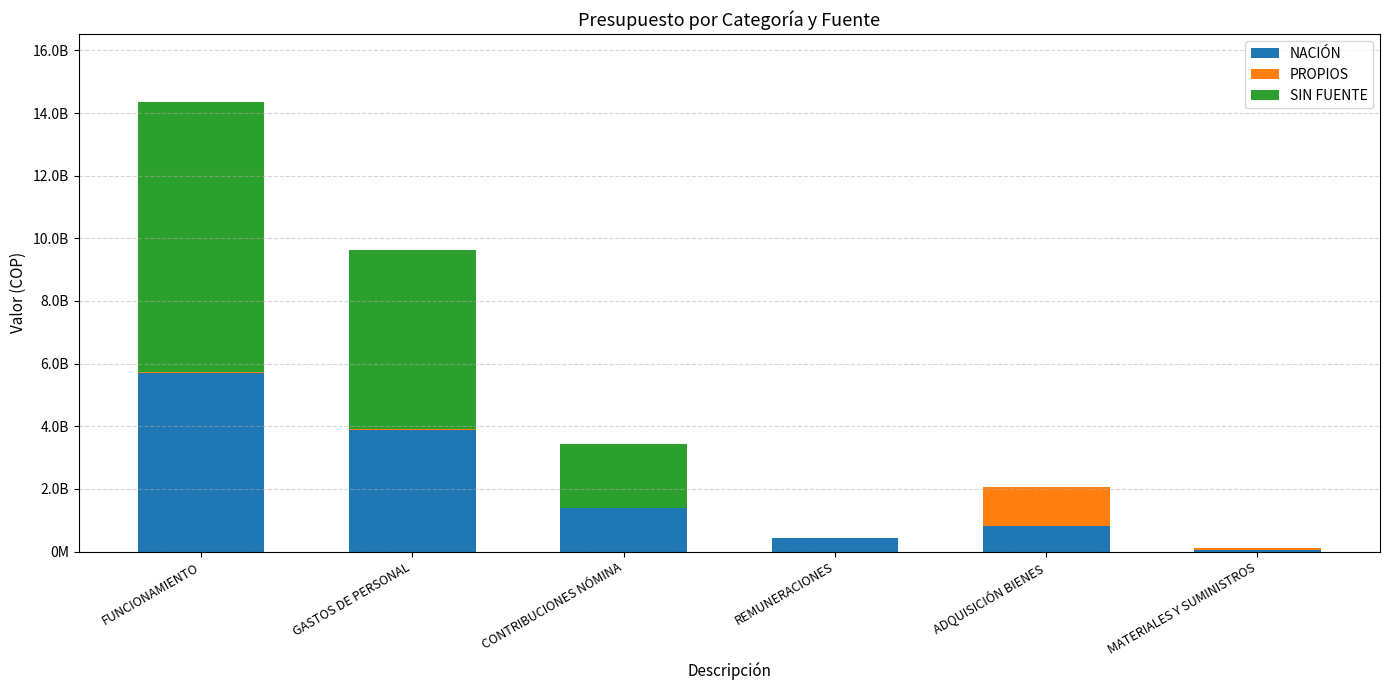

Does the chart contain stacked bars?

Yes